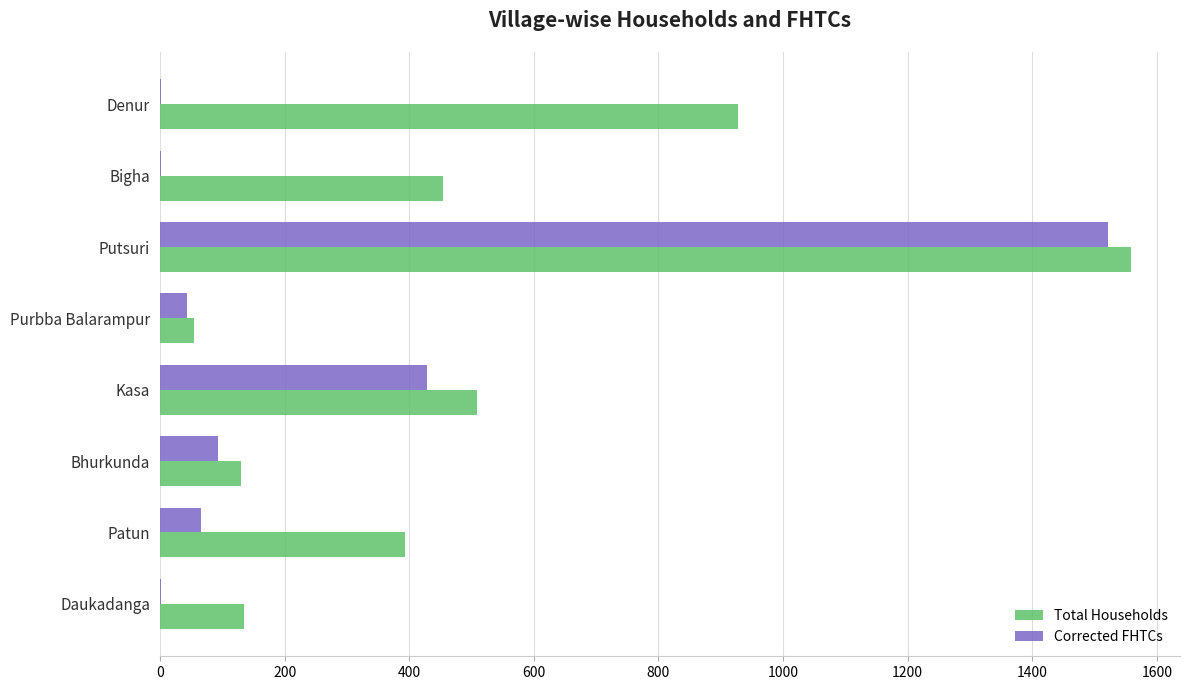

At which category does the chart reach its peak across all series?

Putsuri